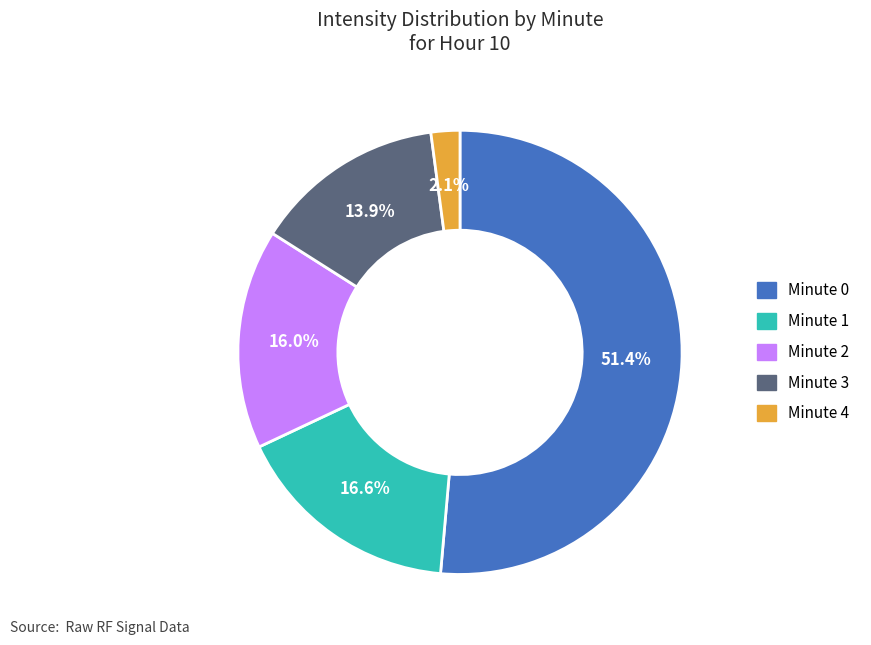

To the nearest percent, what is the difference between the largest and smallest slice percentages?

49%